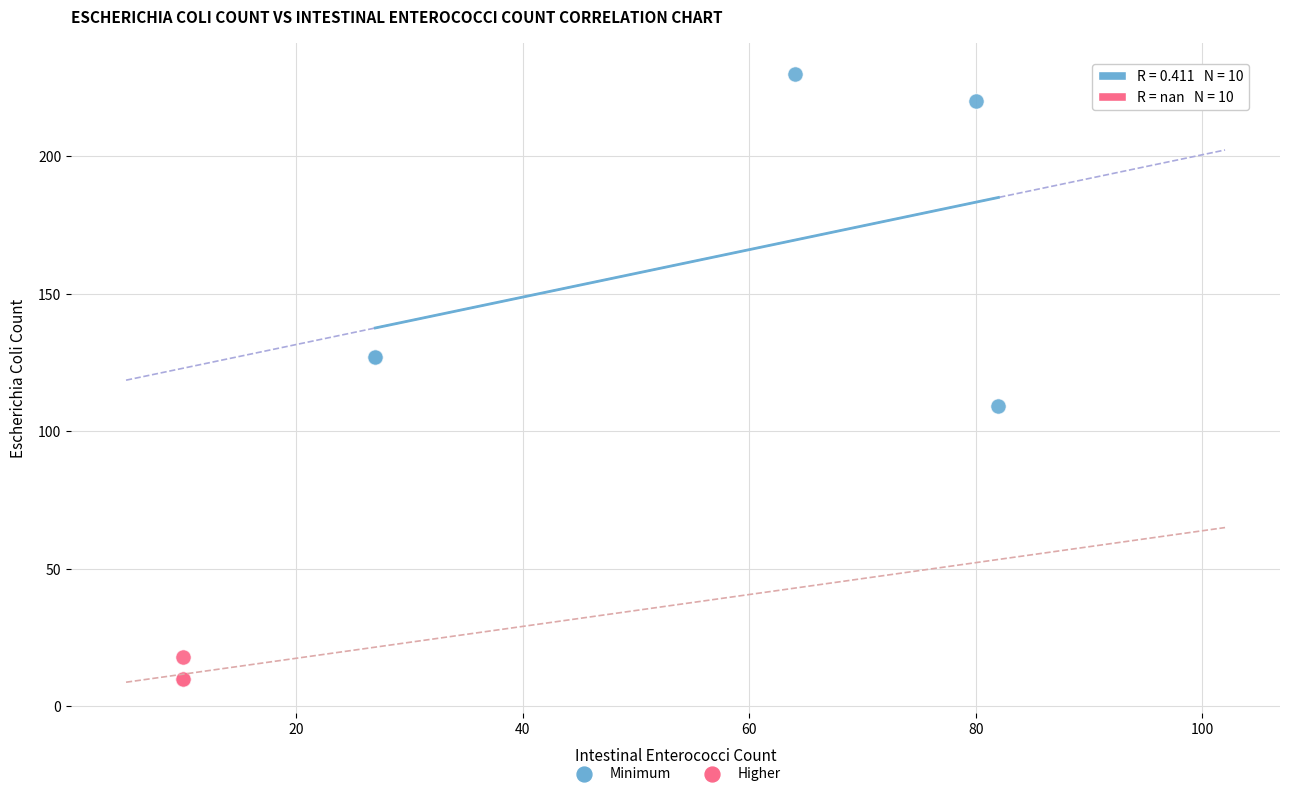

Which series contains the lowest Y value?

Higher